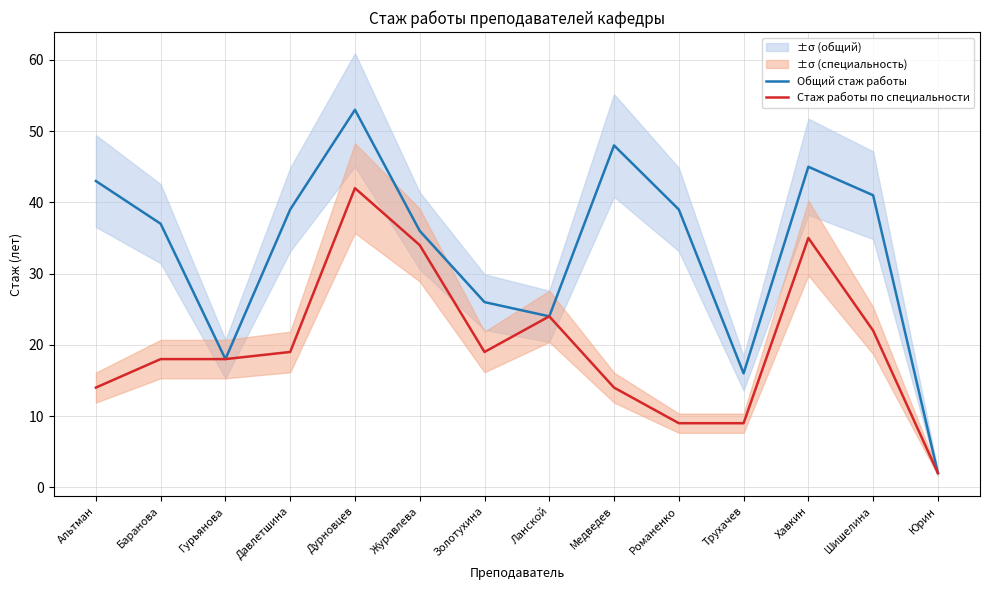

List the labels in order of Общий стаж работы value, largest first.

Дурновцев, Медведев, Хавкин, Альтман, Шишелина, Давлетшина, Романенко, Баранова, Журавлева, Золотухина, Ланской, Гурьянова, Трухачев, Юрин